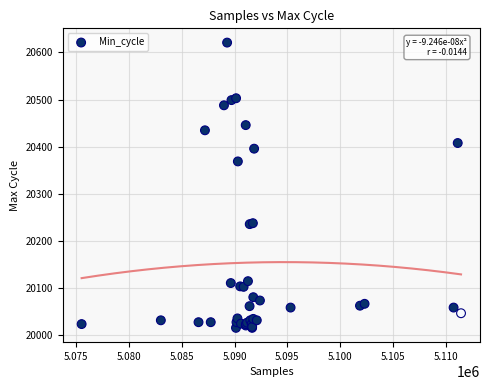

What Y value in the scatter plot is closest to 20318?

20369